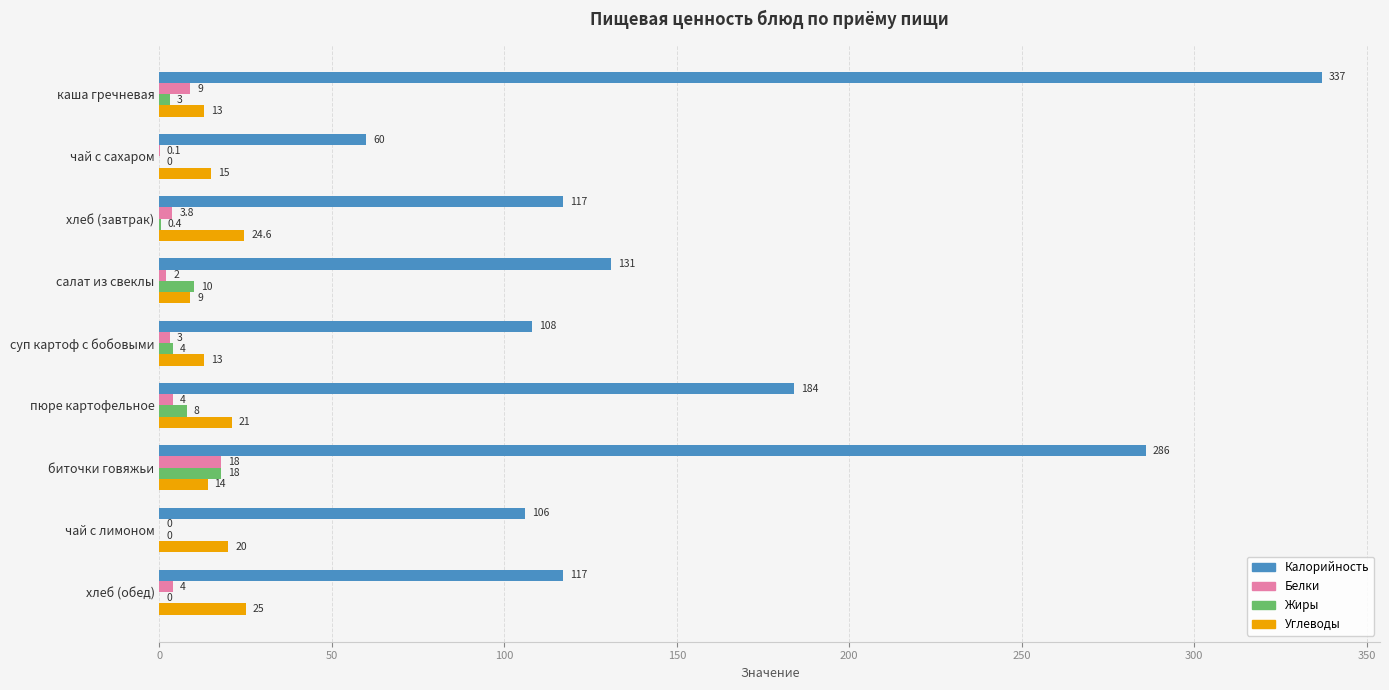

Which series changed the most between каша гречневая and хлеб (обед)?

Калорийность